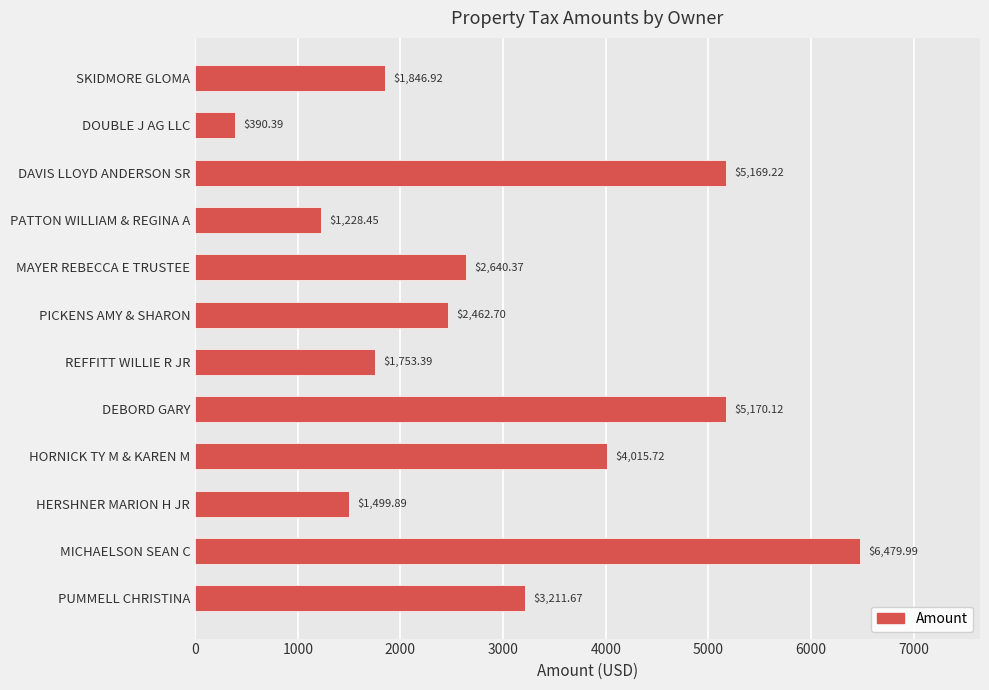

List the labels in order of value, largest first.

MICHAELSON SEAN C, DEBORD GARY, DAVIS LLOYD ANDERSON SR, HORNICK TY M & KAREN M, PUMMELL CHRISTINA, MAYER REBECCA E TRUSTEE, PICKENS AMY & SHARON, SKIDMORE GLOMA, REFFITT WILLIE R JR, HERSHNER MARION H JR, PATTON WILLIAM & REGINA A, DOUBLE J AG LLC